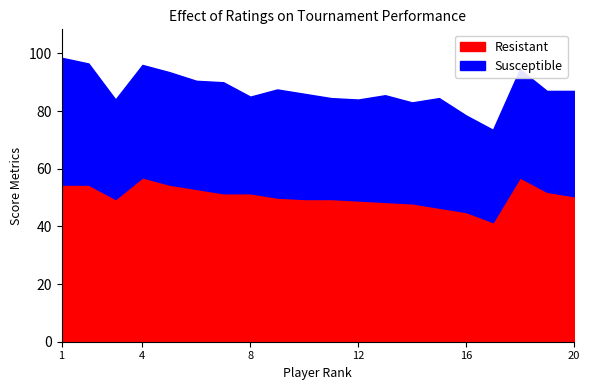

At which category does Resistant reach its first local valley?

3